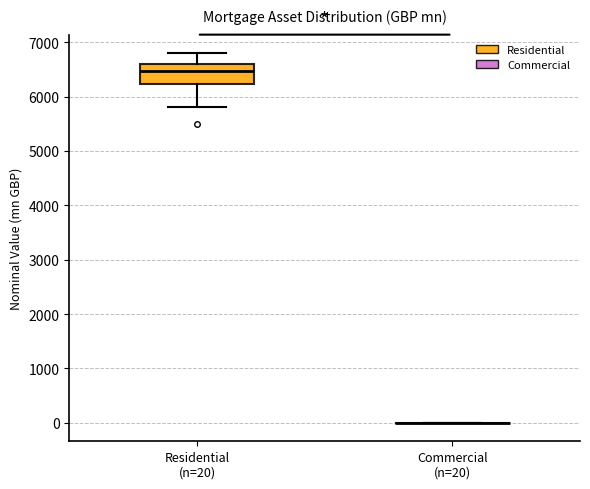

Reading left to right, read every box against the y-axis: the position of its median line, the range the box covers, and the ends of its whiskers. The values are not printed on the chart, so give them approximately, as read against the axis.

Residential (n=20): median 6500, box 6200 to 6600, whiskers 5800 to 6800
Commercial (n=20): box collapsed to a line at 0, whiskers 0 to 0